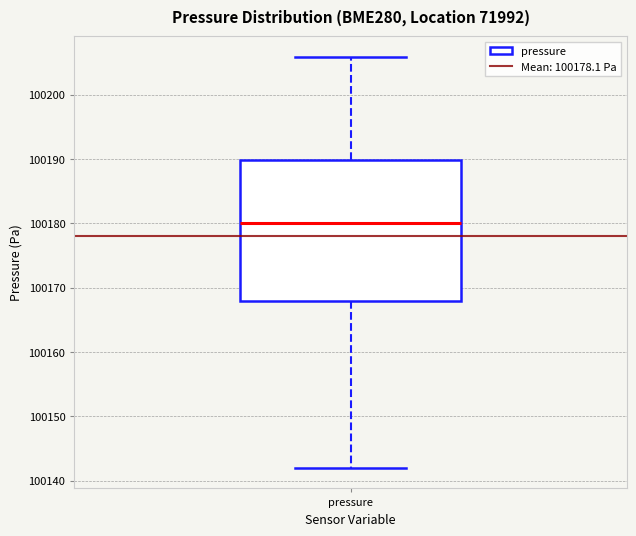

Where does the upper whisker of the box for pressure end on the y-axis? The values are not printed on the chart, so give them approximately, as read against the axis.

100206